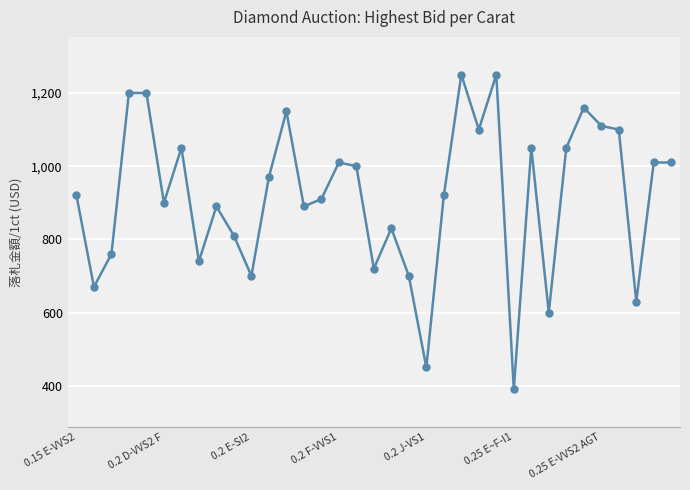

What is the sum of all values?

32100